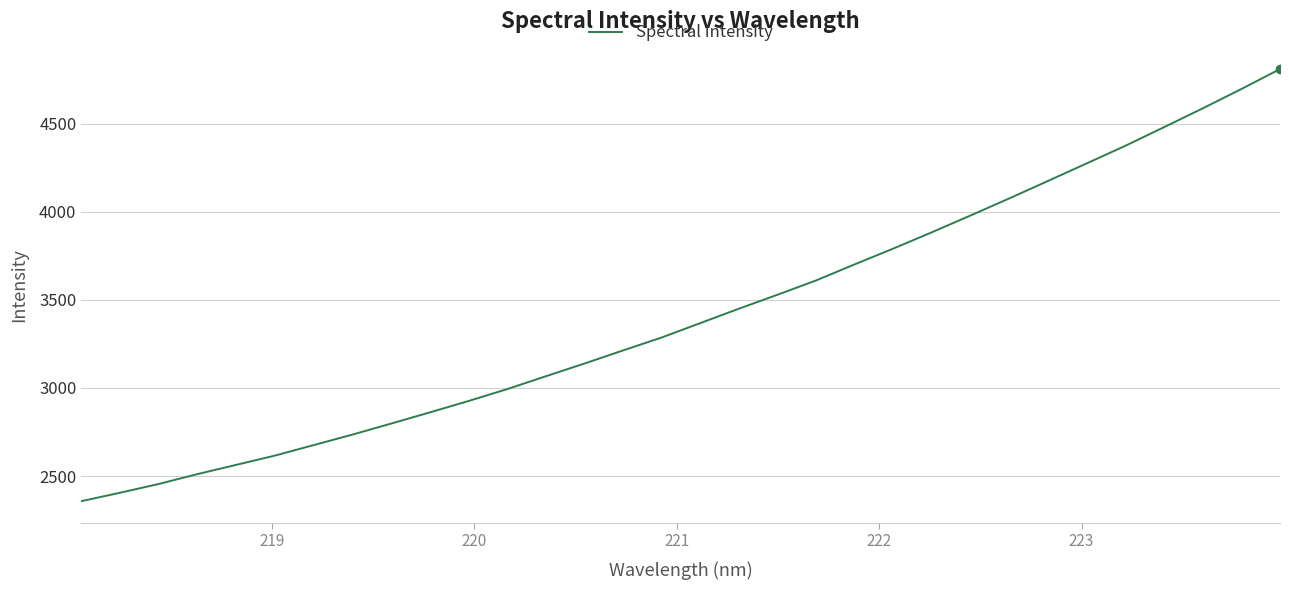

What is the smallest value displayed?

2357.2